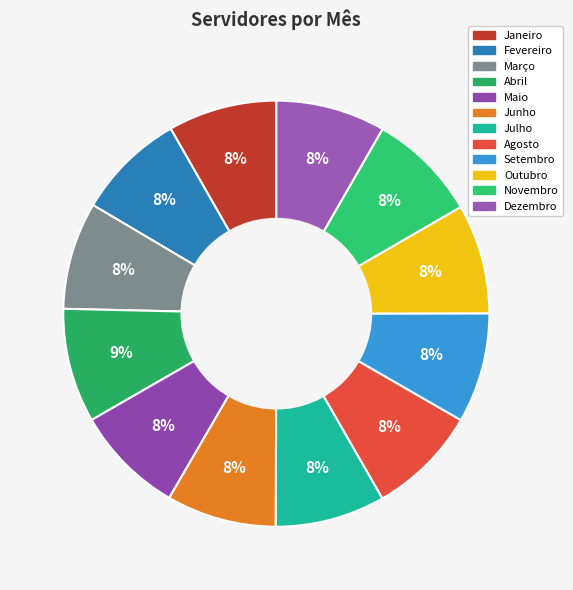

Which slice is the largest?

Abril